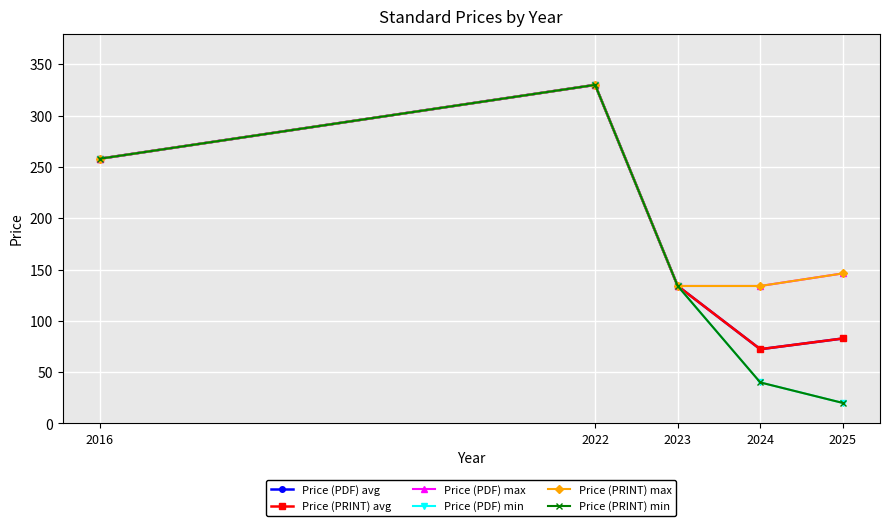

True or false: Price (PDF) max has more than 2 points higher than both neighbors.

False